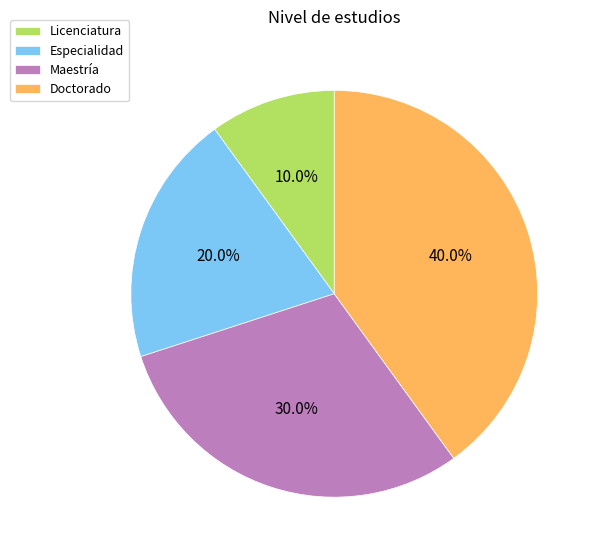

How many segments does this pie chart have?

4